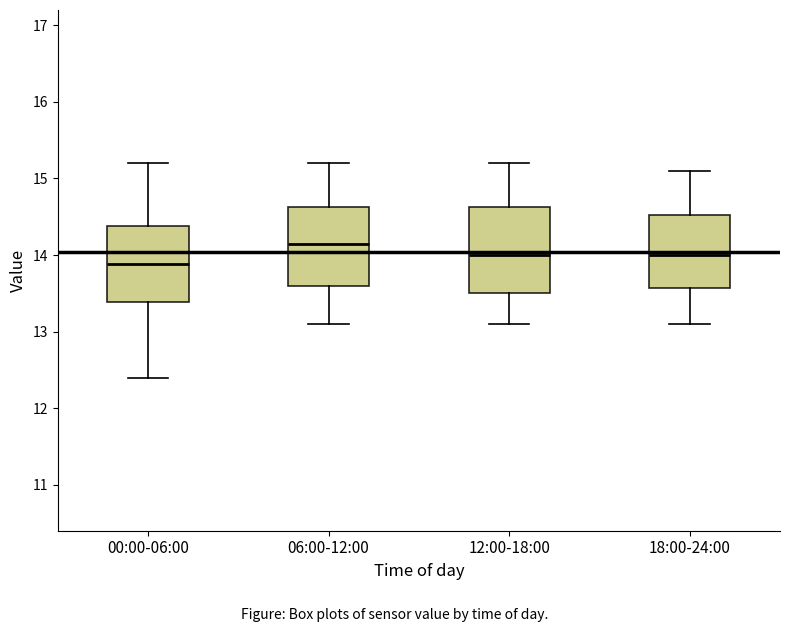

Which box's median line is the lowest?

00:00-06:00